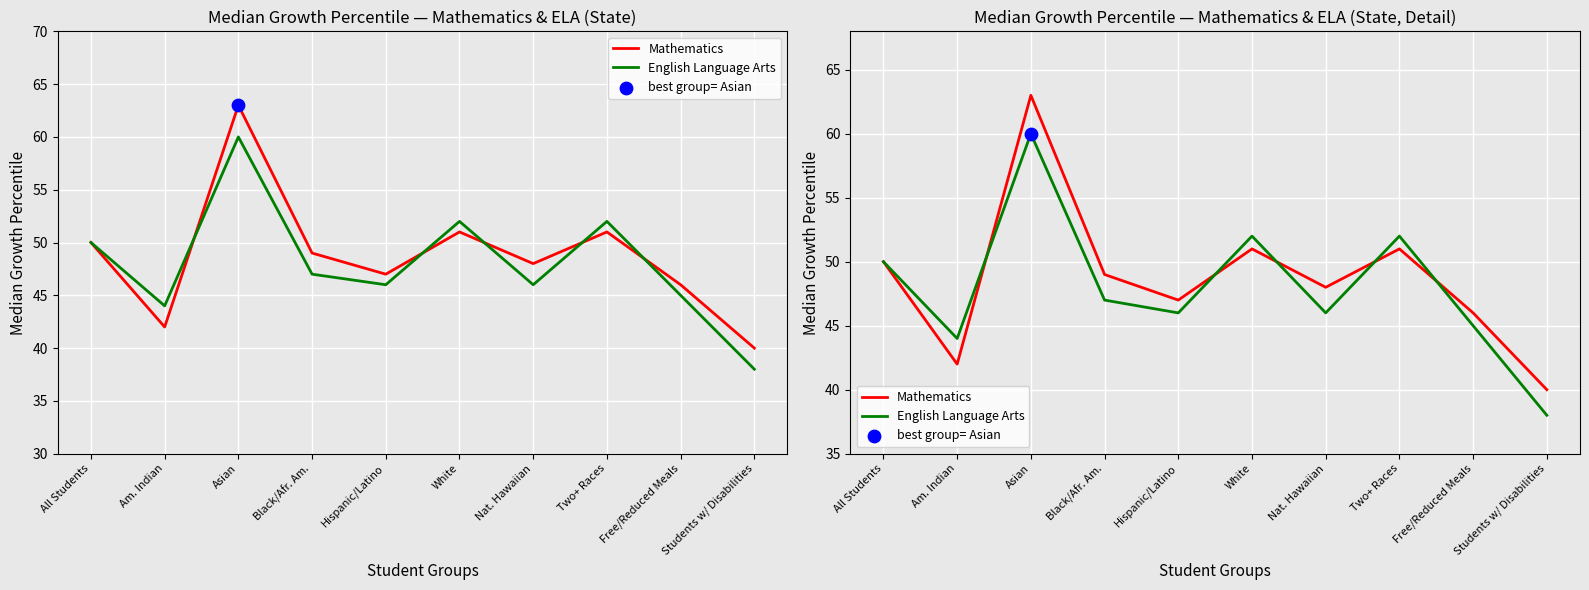

Is the value of Mathematics at Students w/ Disabilities greater than the value of English Language Arts at Am. Indian?

No